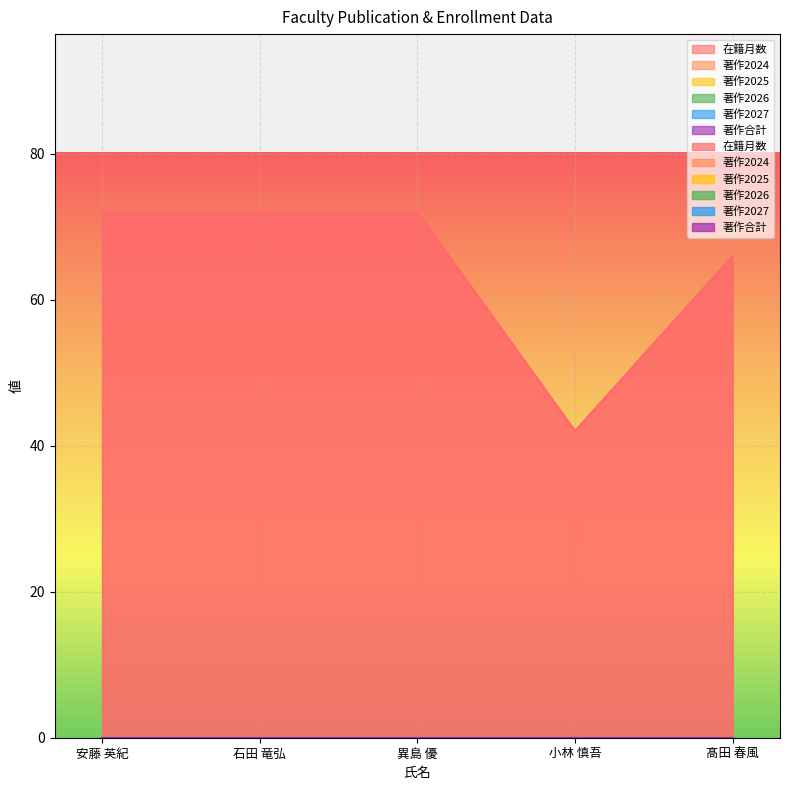

True or false: 著作2025 and 著作2027 cross at least once.

False